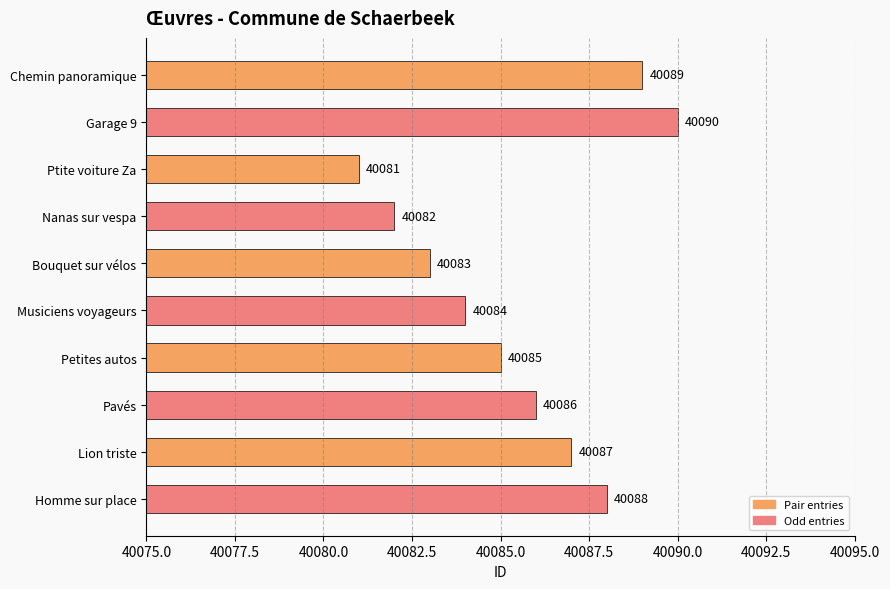

The value at Musiciens voyageurs is 40084. True or false?

True